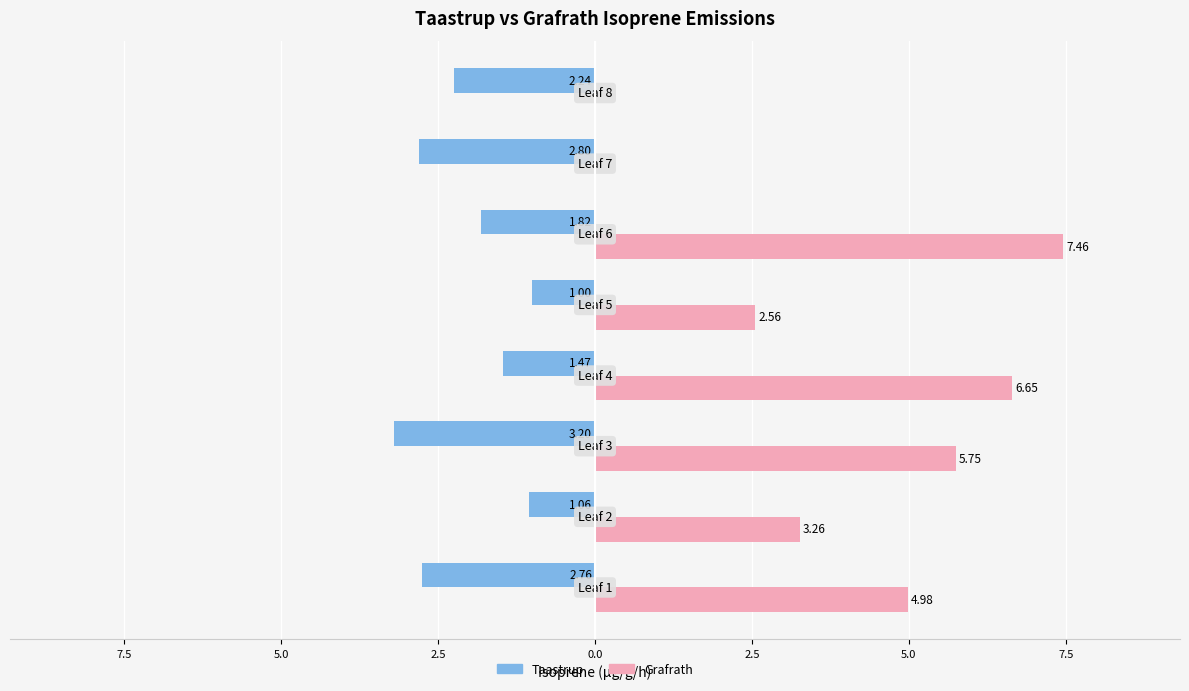

What are all the series names shown in the legend?

Taastrup, Grafrath